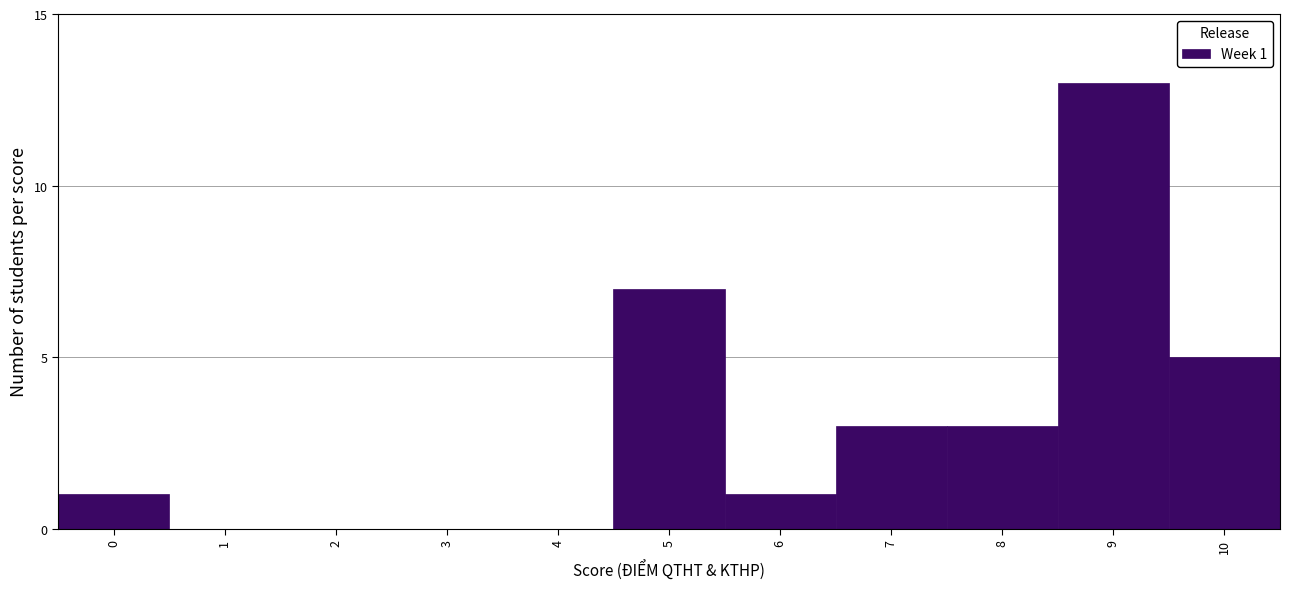

Reading left to right, extract all data points from this chart.

0=1	1=0	2=0	3=0	4=0	5=7	6=1	7=3	8=3	9=13	10=5